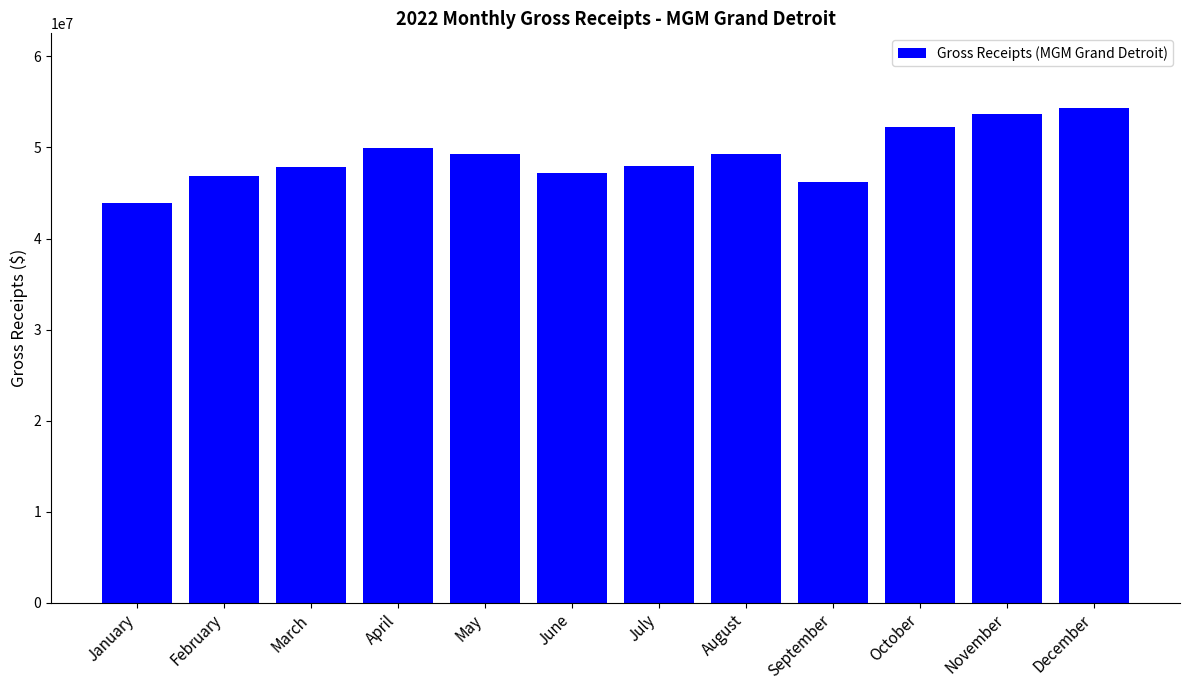

What is the difference between the values at July and September?

1768621.9